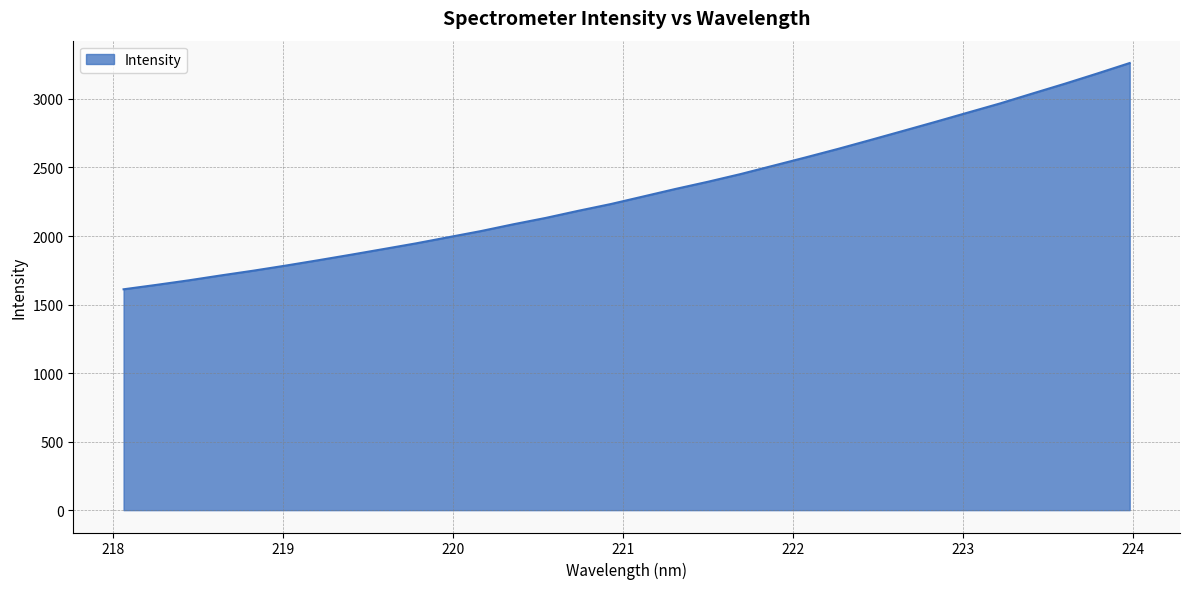

What is the difference between the maximum and minimum values?

1650.8